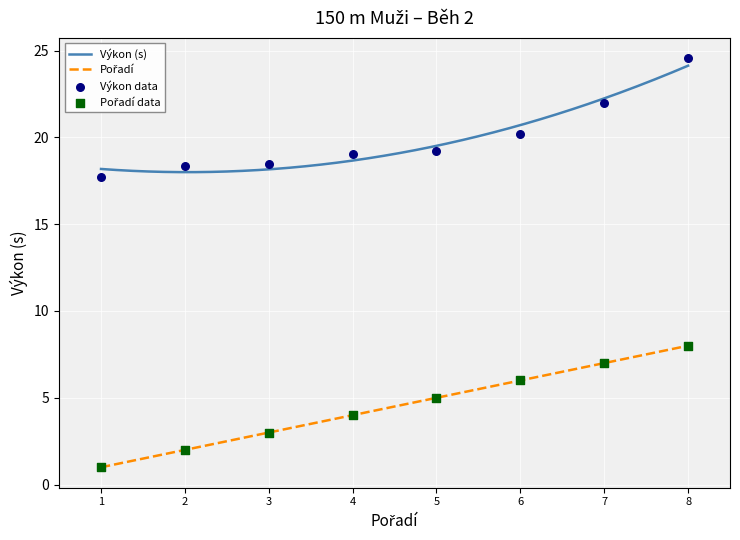

At how many categories does at least one series exceed 19?

5